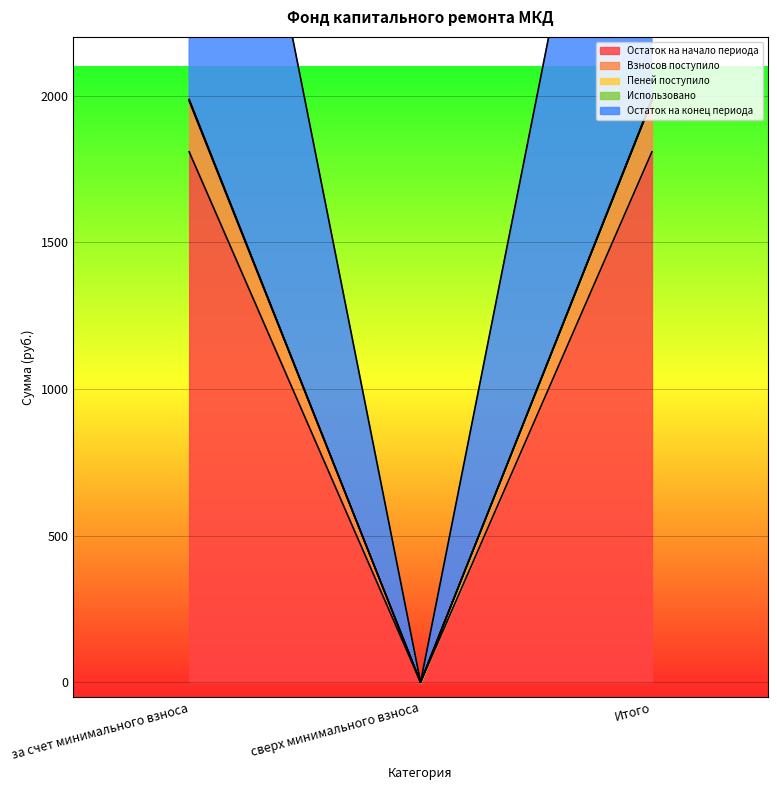

At which label does Остаток на конец периода reach its minimum?

сверх минимального взноса